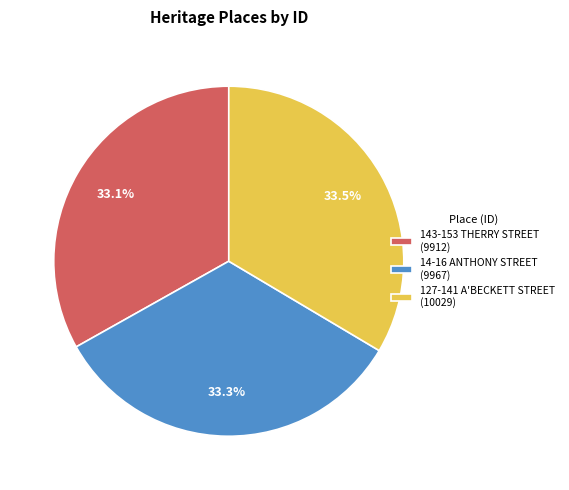

How many segments does this pie chart have?

3